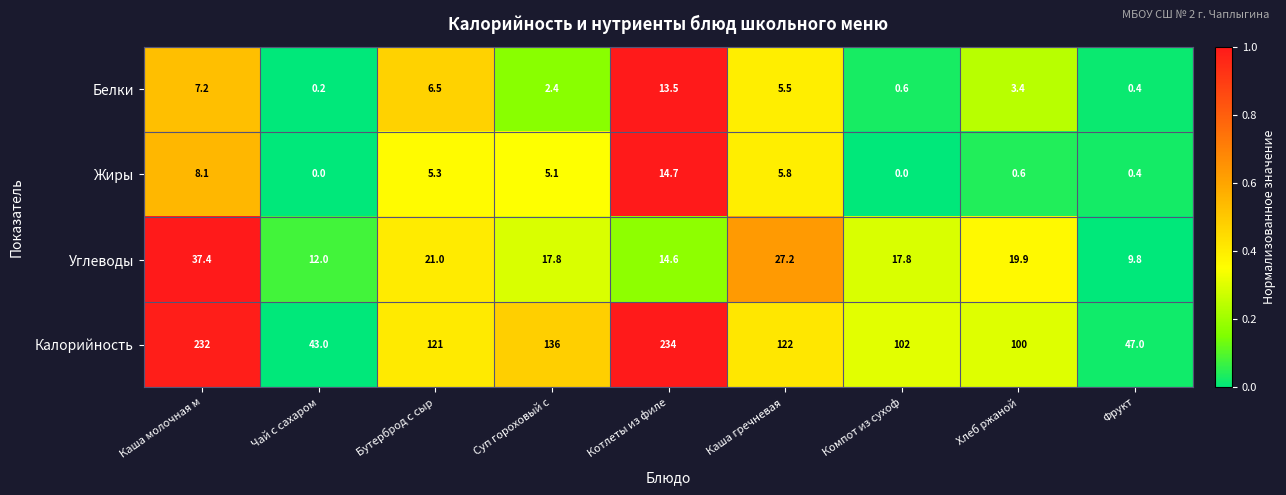

List the series in order of their peak value, highest first.

Калорийность, Углеводы, Жиры, Белки